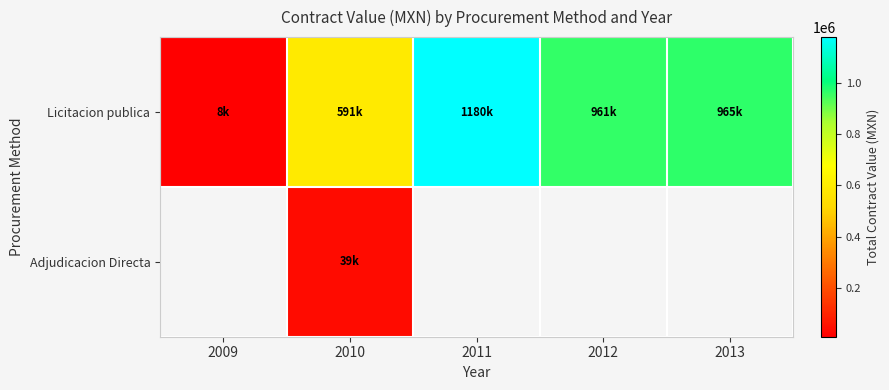

What is the greatest value displayed?

1179955.5